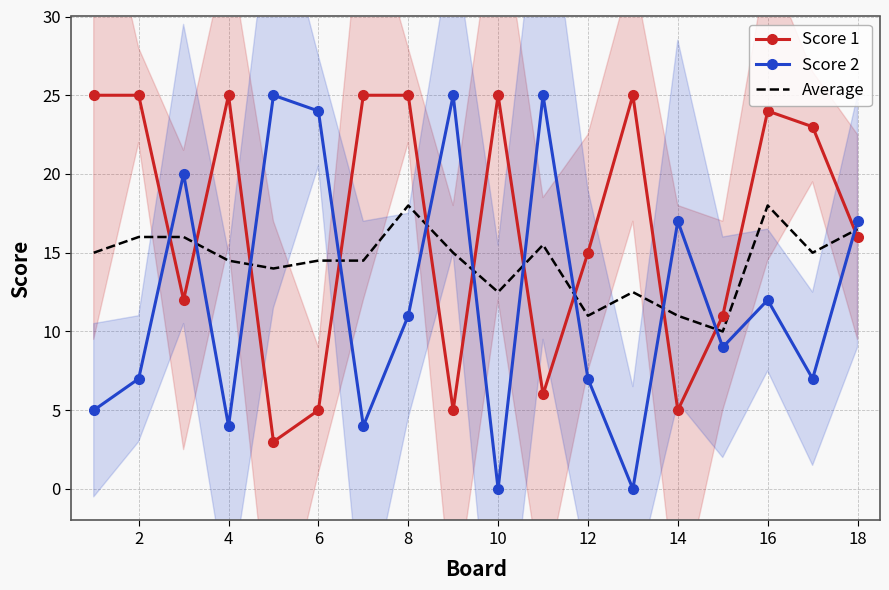

True or false: Score 2 has a value of 17.0 at 18.

True